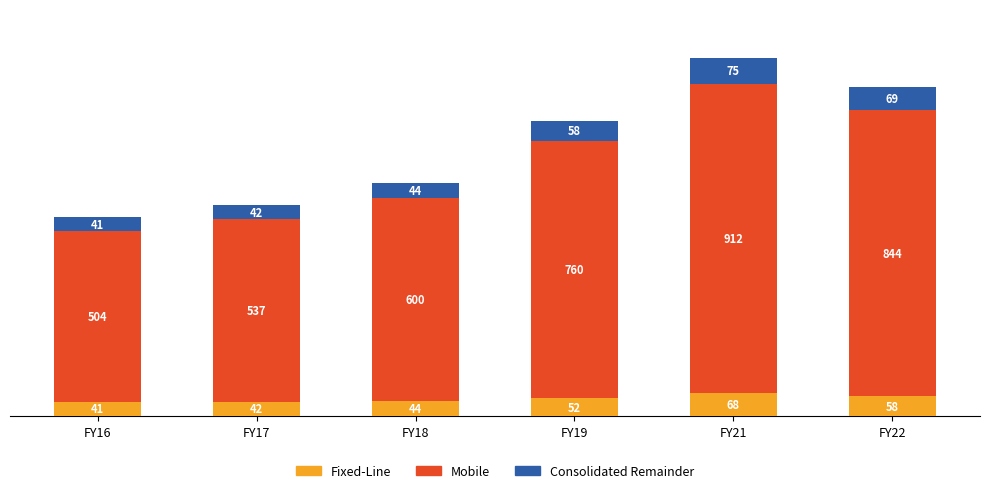

What is the lowest value of the Fixed-Line series?

41.2